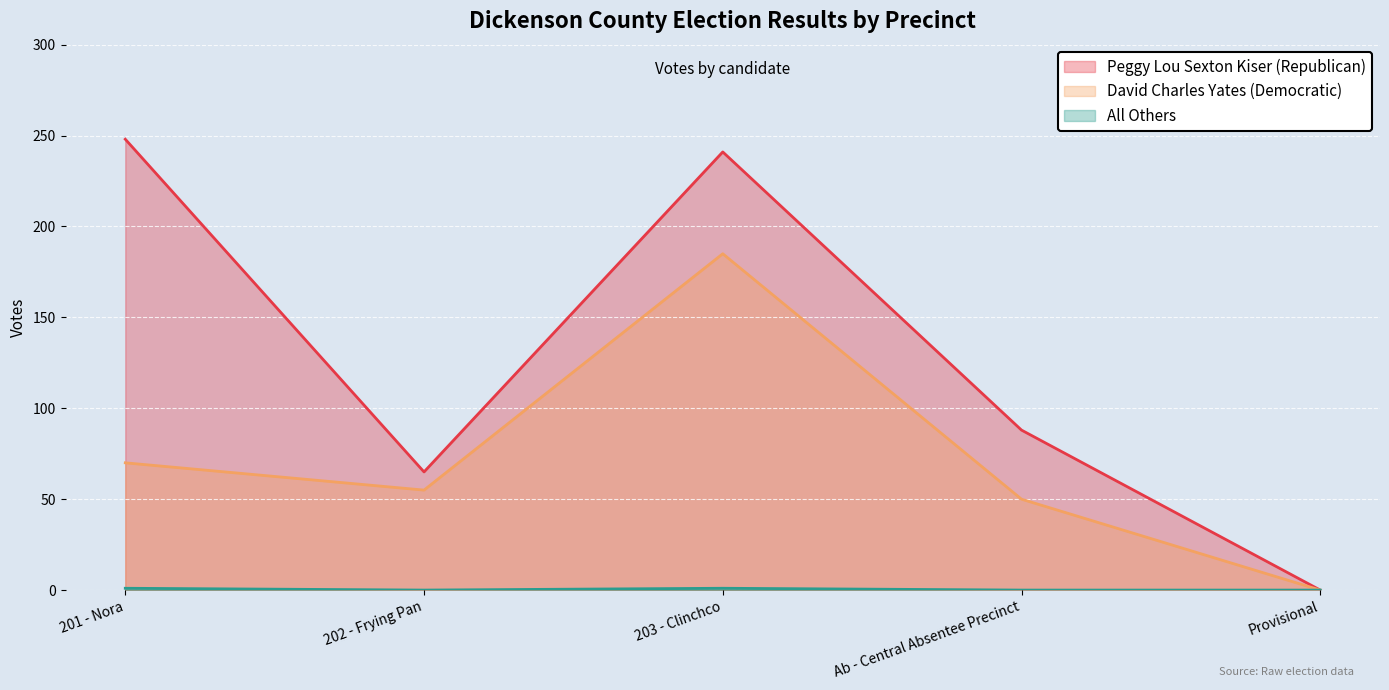

True or false: David Charles Yates (Democratic) and Peggy Lou Sexton Kiser (Republican) intersect in this chart.

False